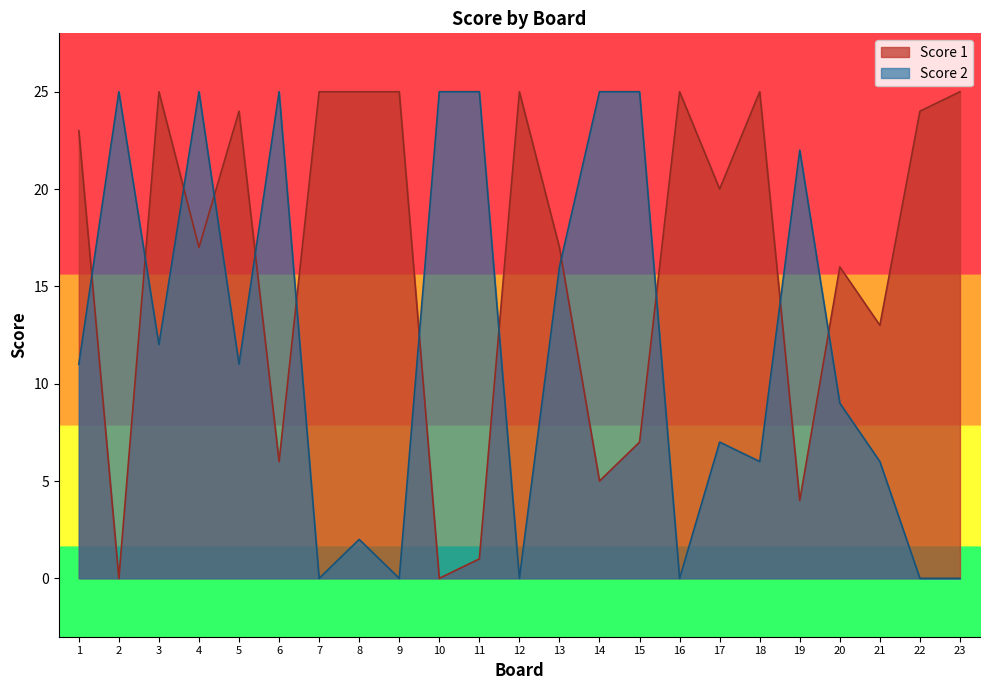

Rank the series by their maximum value, from lowest to highest.

Score 1, Score 2